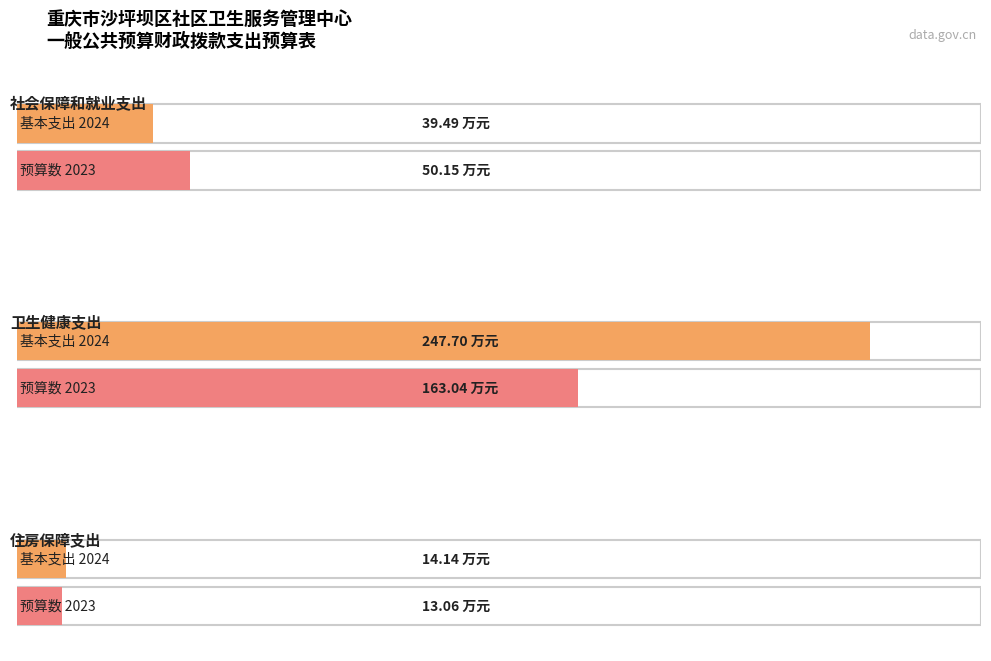

Count the number of categories in the chart.

3